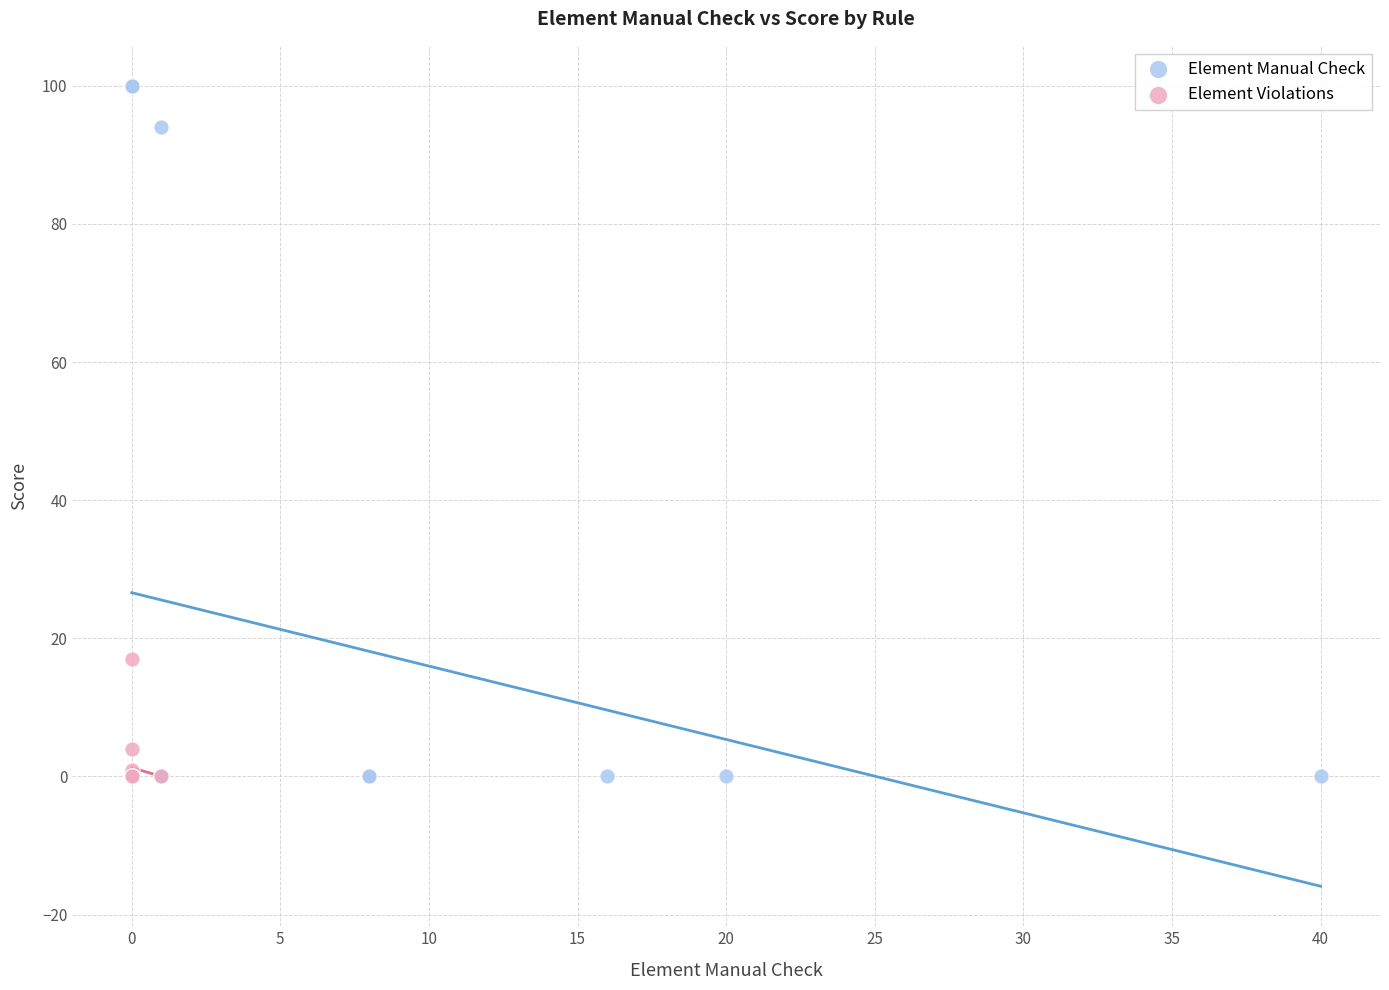

Which series reaches the maximum Y coordinate?

Element Manual Check